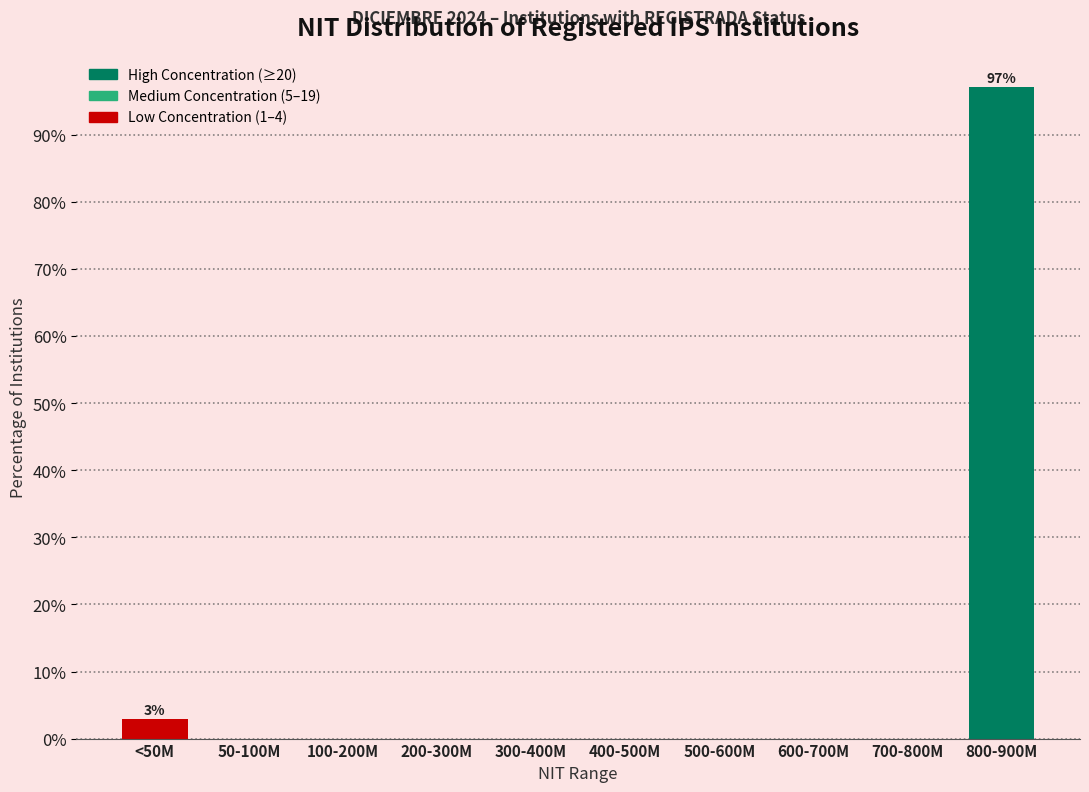

Reading left to right, transcribe all the data shown in this chart.

<50M=2.9	50-100M=0.0	100-200M=0.0	200-300M=0.0	300-400M=0.0	400-500M=0.0	500-600M=0.0	600-700M=0.0	700-800M=0.0	800-900M=97.1